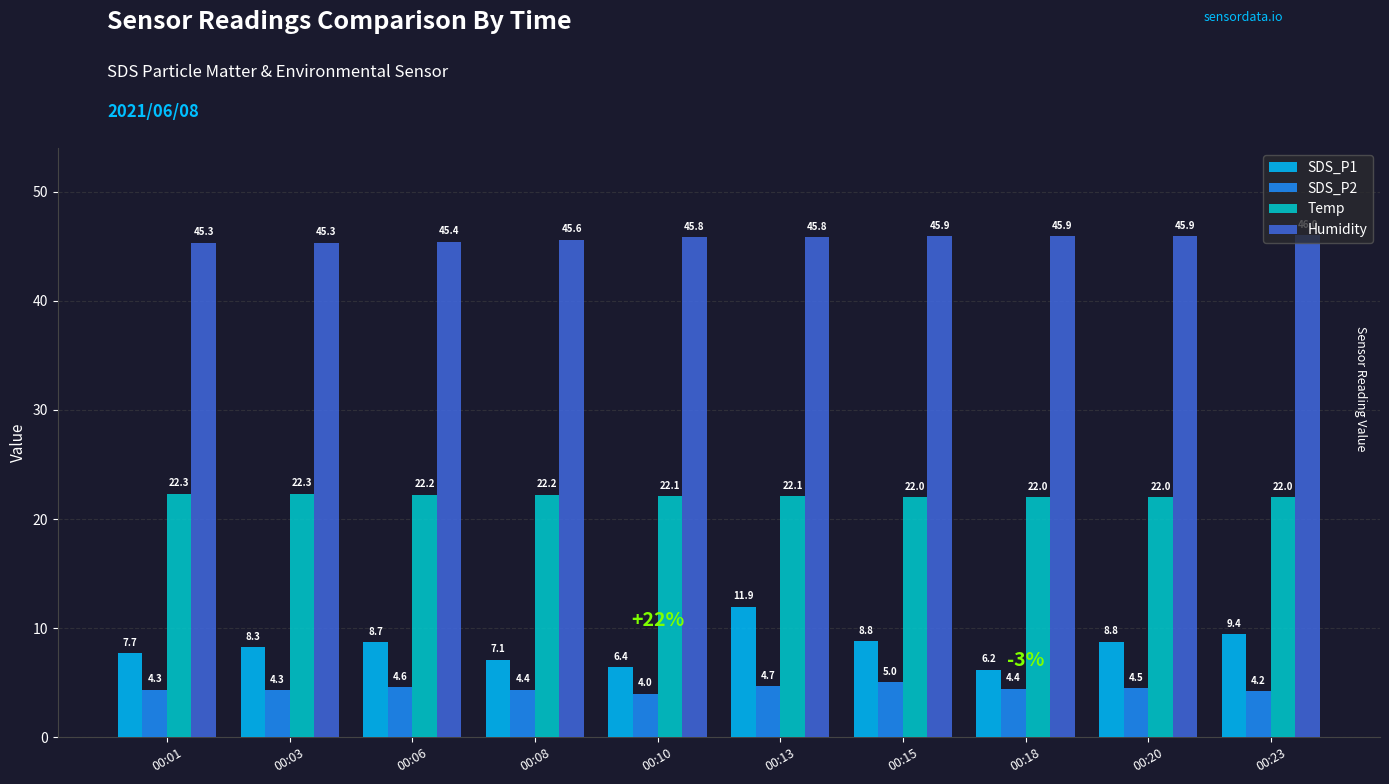

Read the SDS_P1 value at 00:20.

8.8